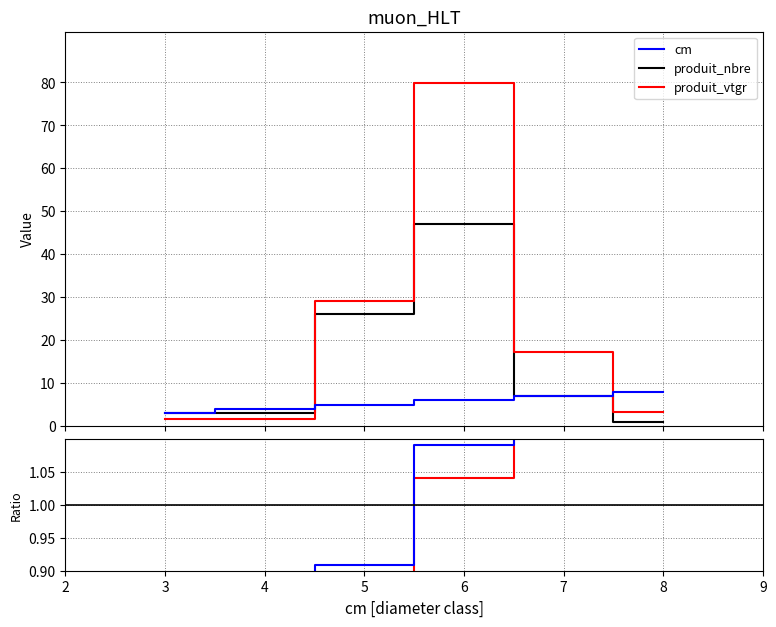

Reading left to right, extract all data points from this chart.

cm: 3.0	4.0	5.0	6.0	7.0	8.0
produit_nbre: 3.0	3.0	26.0	47.0	7.0	1.0
produit_vtgr: 1.6	1.6	29.0	79.8	17.4	3.4